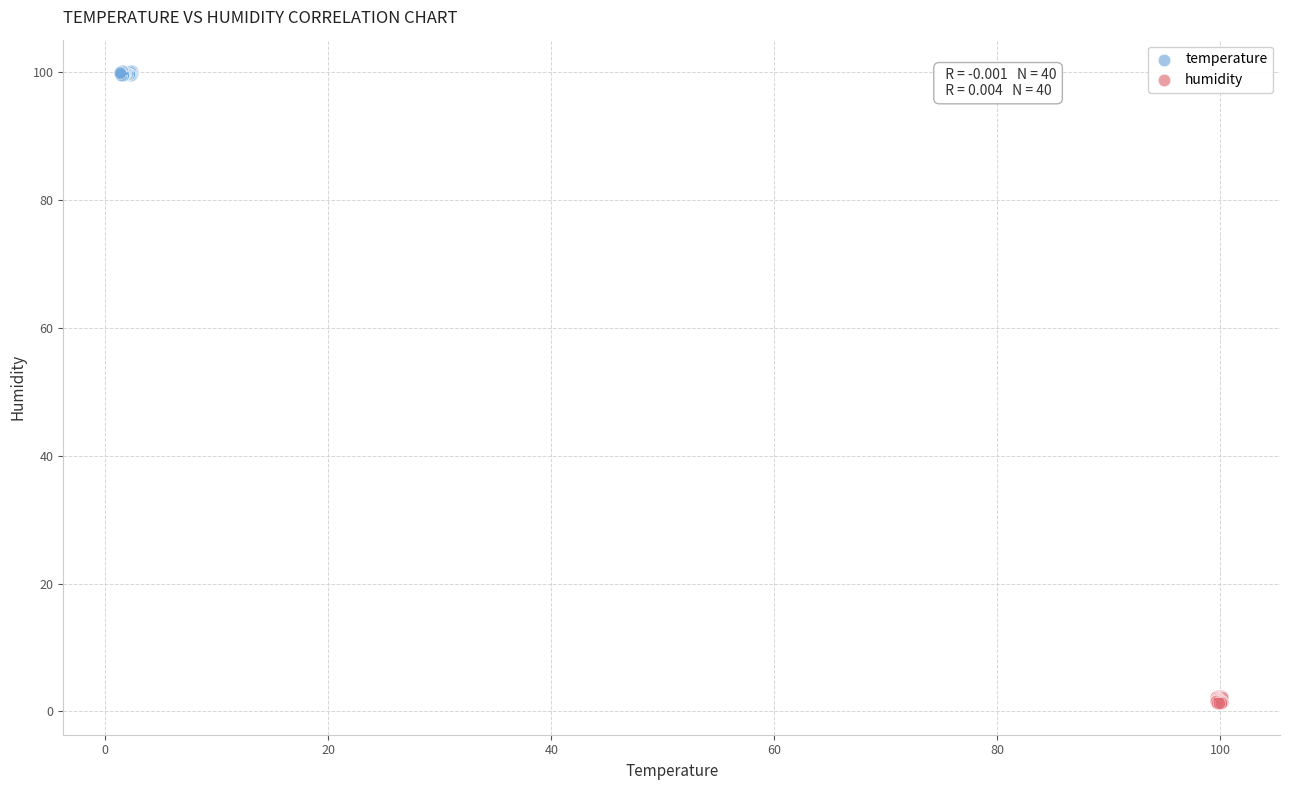

Which series contains the highest Y value?

temperature